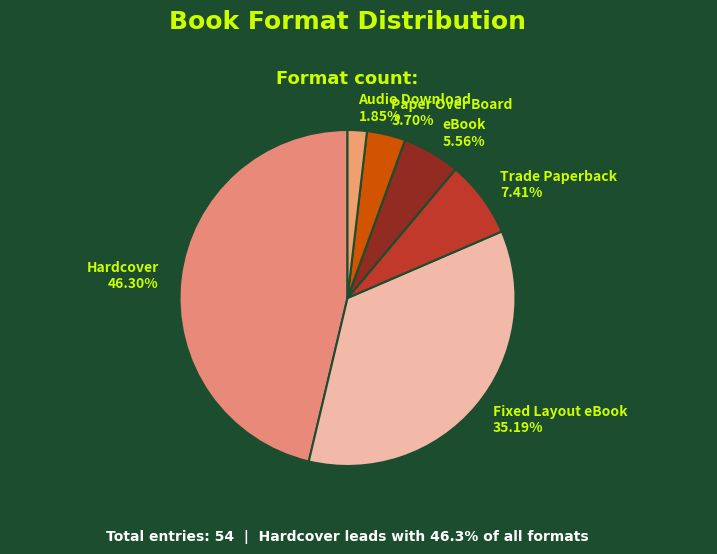

To the nearest percent, what portion does Hardcover represent?

46%